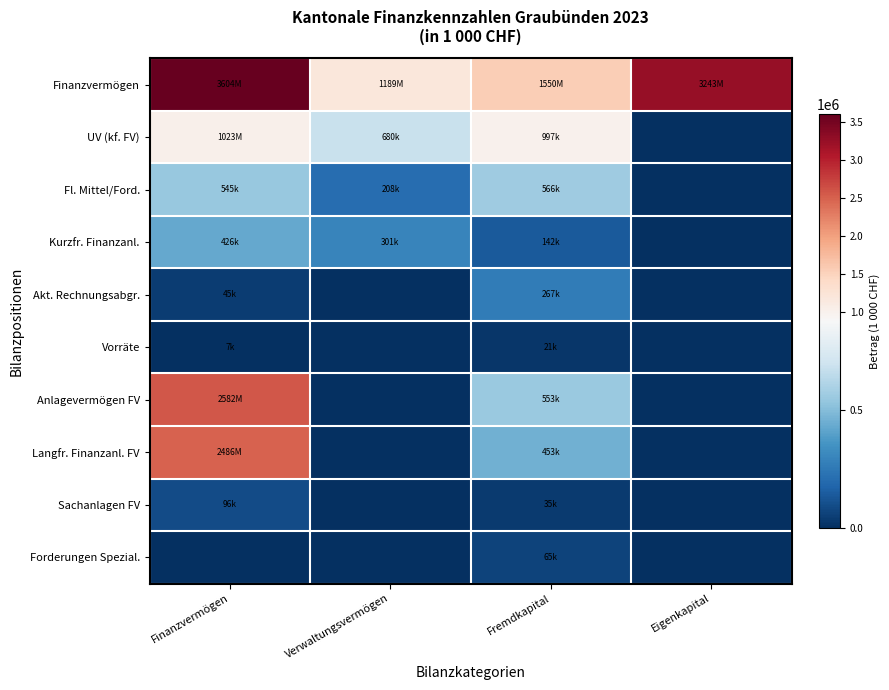

Reading left to right, extract all data points from this chart.

Finanzvermögen: Finanzvermögen=3604477	Verwaltungsvermögen=1188751	Fremdkapital=1550138	Eigenkapital=3243091
UV (kf. FV): Finanzvermögen=1022767	Verwaltungsvermögen=679513	Fremdkapital=997076	Eigenkapital=0
Fl. Mittel/Ford.: Finanzvermögen=545200	Verwaltungsvermögen=208347	Fremdkapital=566031	Eigenkapital=0
Kurzfr. Finanzanl.: Finanzvermögen=426339	Verwaltungsvermögen=300891	Fremdkapital=142354	Eigenkapital=0
Akt. Rechnungsabgr.: Finanzvermögen=44502	Verwaltungsvermögen=0	Fremdkapital=267398	Eigenkapital=0
Vorräte: Finanzvermögen=6726	Verwaltungsvermögen=0	Fremdkapital=21293	Eigenkapital=0
Anlagevermögen FV: Finanzvermögen=2581710	Verwaltungsvermögen=0	Fremdkapital=553062	Eigenkapital=0
Langfr. Finanzanl. FV: Finanzvermögen=2486101	Verwaltungsvermögen=0	Fremdkapital=452989	Eigenkapital=0
Sachanlagen FV: Finanzvermögen=95609	Verwaltungsvermögen=0	Fremdkapital=35213	Eigenkapital=0
Forderungen Spezial.: Finanzvermögen=0	Verwaltungsvermögen=0	Fremdkapital=64860	Eigenkapital=0